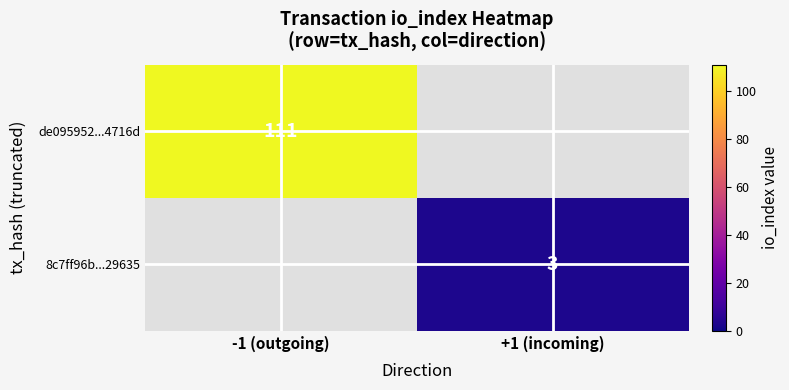

The value of 8c7ff96b...29635 at +1 (incoming) is 3. True or false?

True